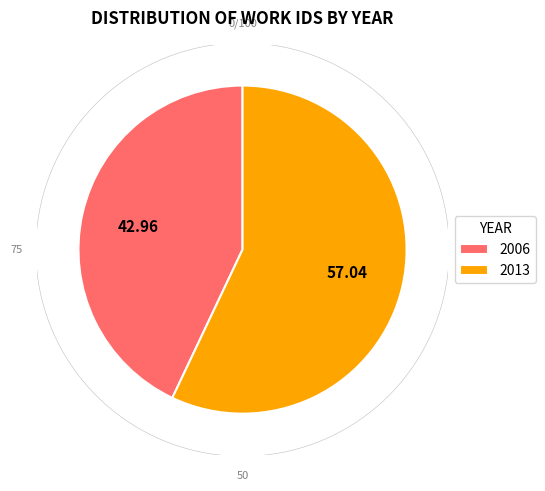

Which slice represents more than half of the pie?

2013